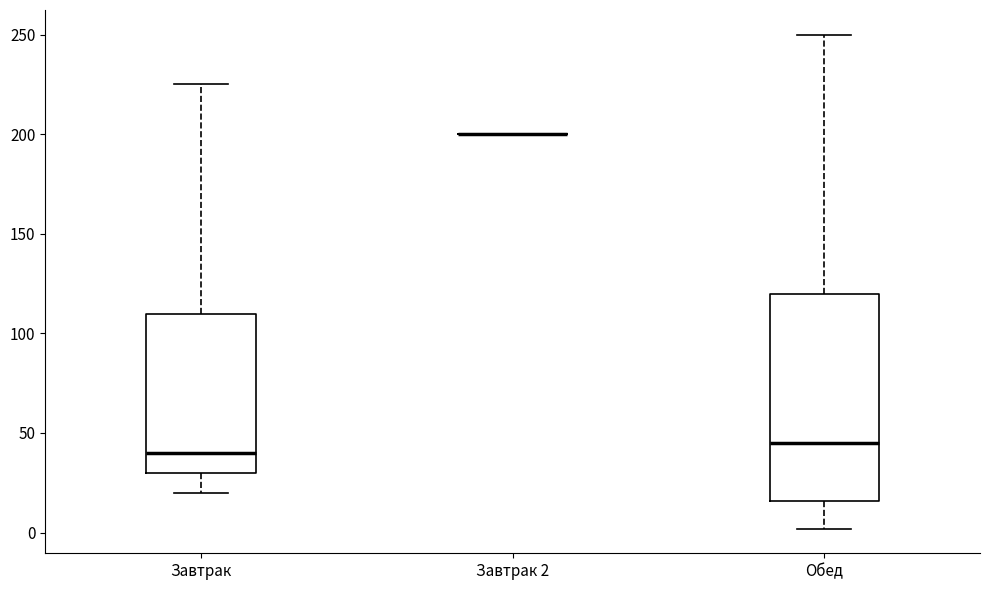

Which box is the tallest, from its lower edge to its upper edge?

Обед